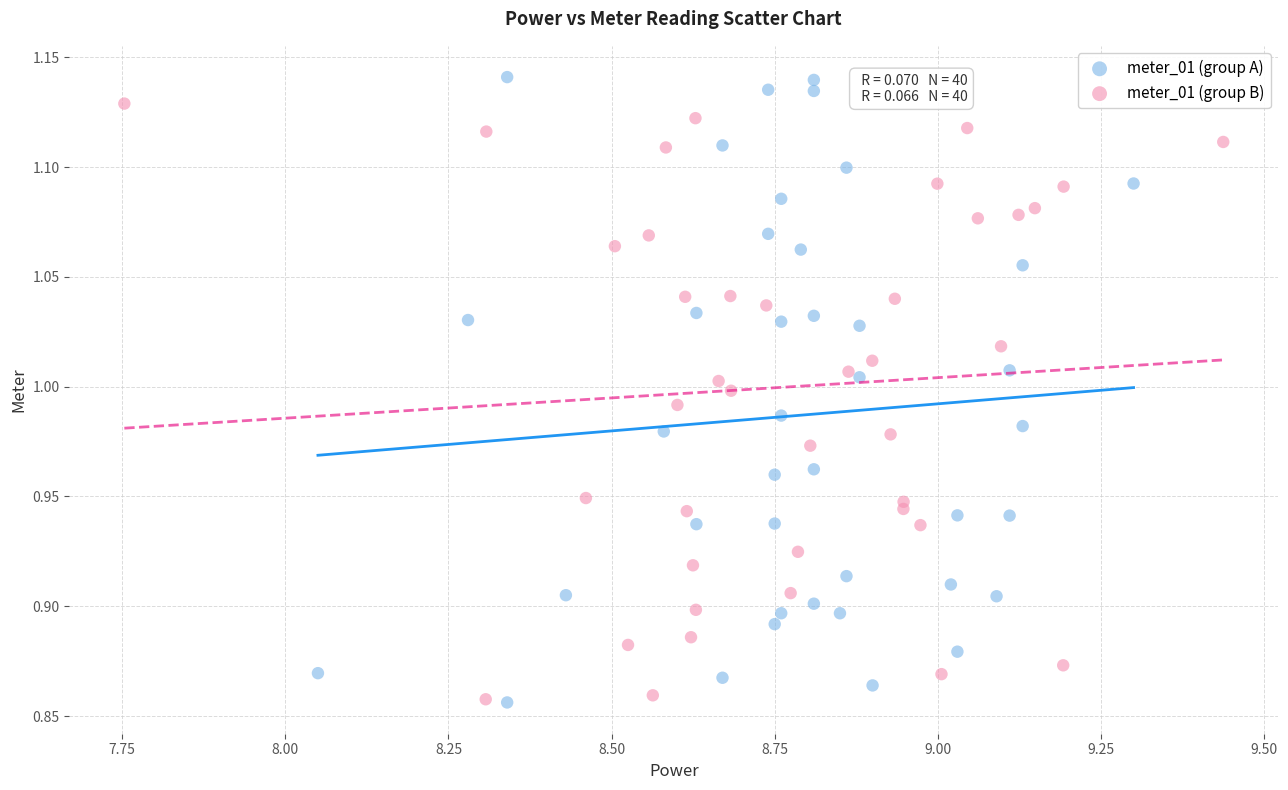

Which series has the widest spread of Y values?

meter_01 (group A)